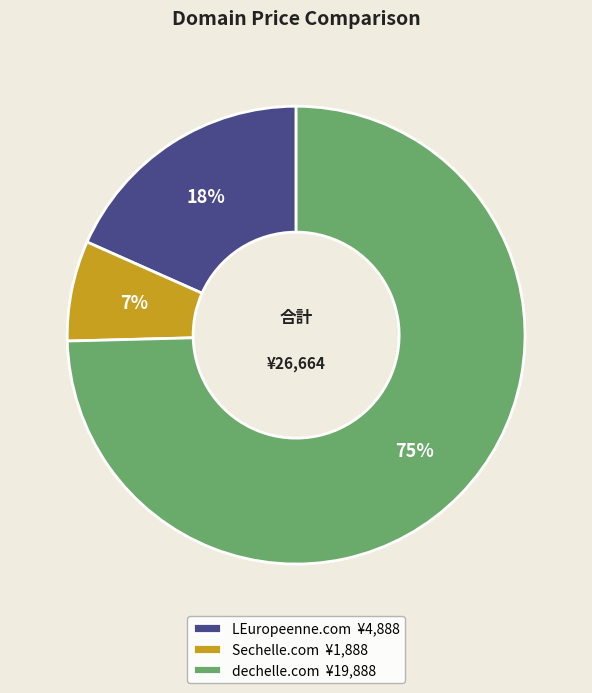

Does Sechelle.com account for over 50% of the chart?

No